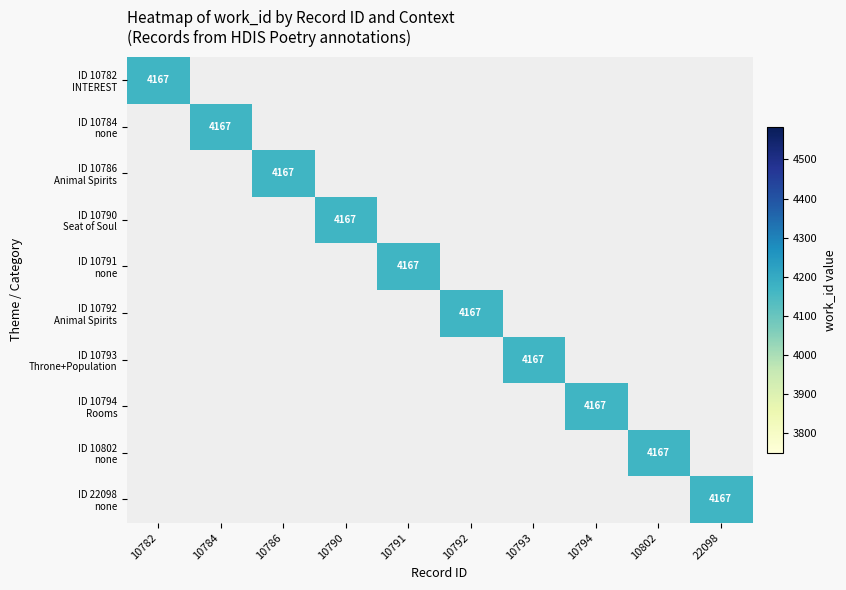

Is it true that ID 10802 none equals -2201 at 22098?

False